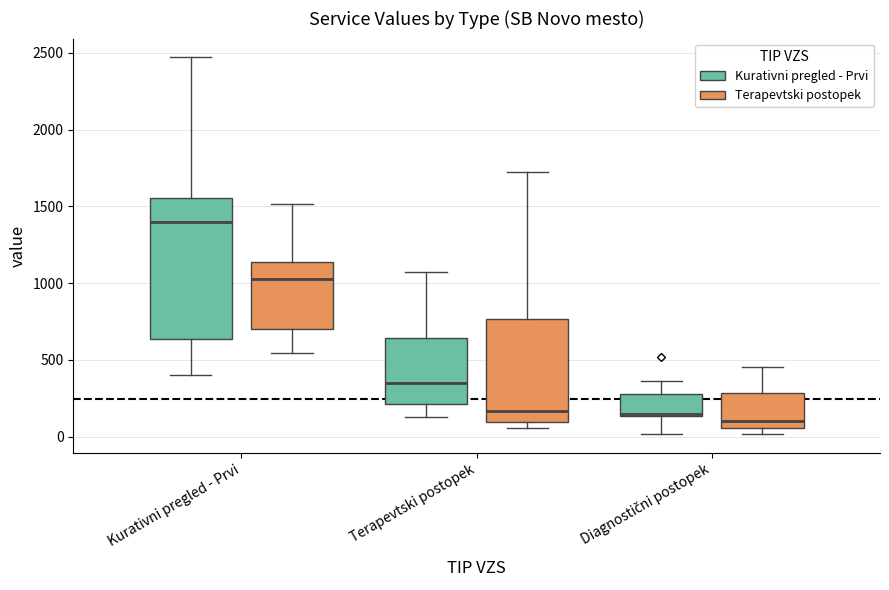

Comparing the boxes themselves (not the whiskers), which one is the tallest?

Kurativni pregled - Prvi (Kurativni pregled - Prvi)